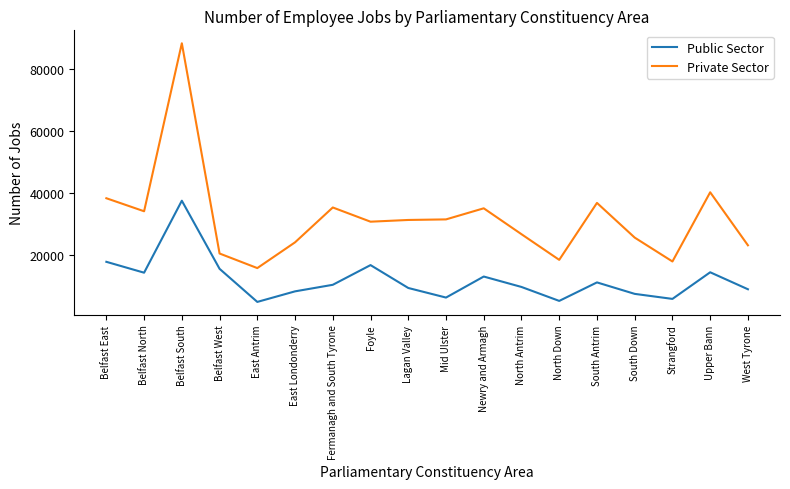

How many lines are shown in the chart?

2